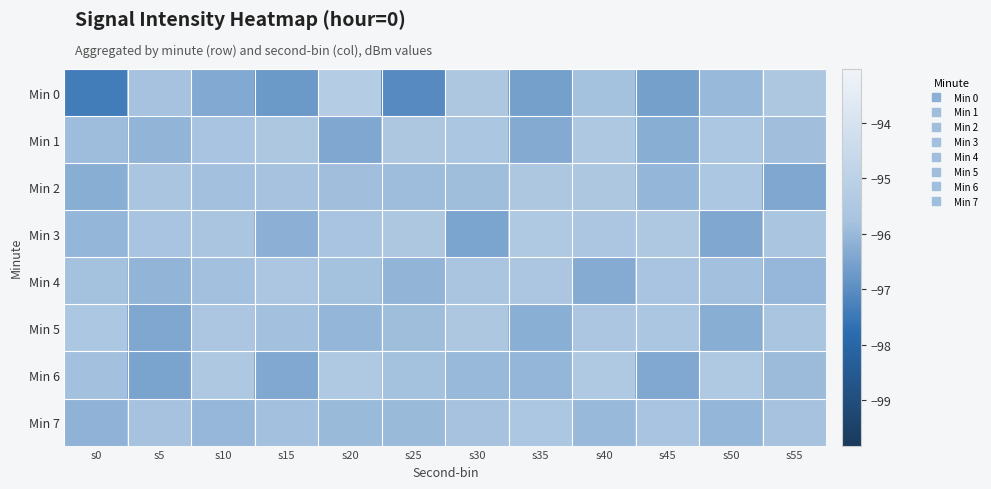

At which category is the sum across all series the highest?

s40